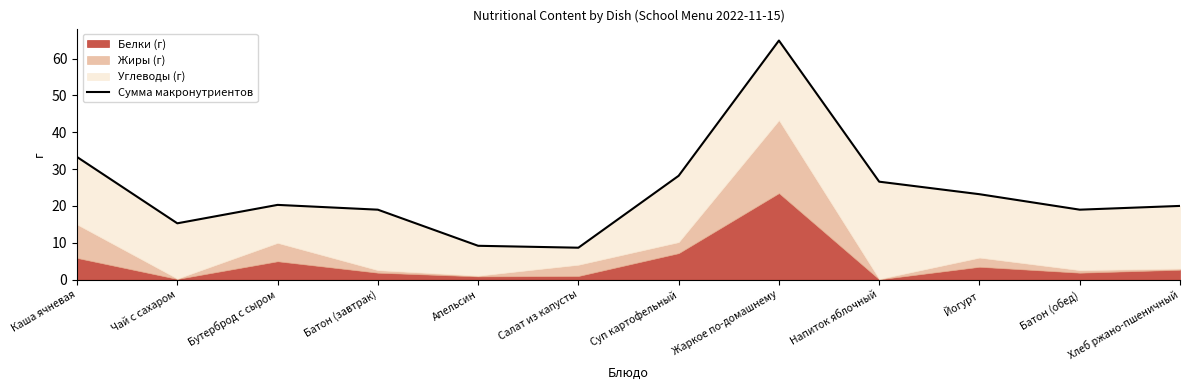

What is the value of the 12th point from the left?

20.0